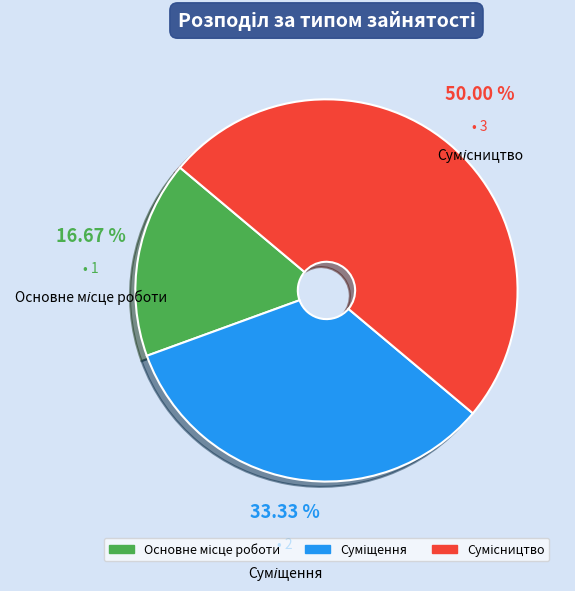

How many segments does this pie chart have?

3